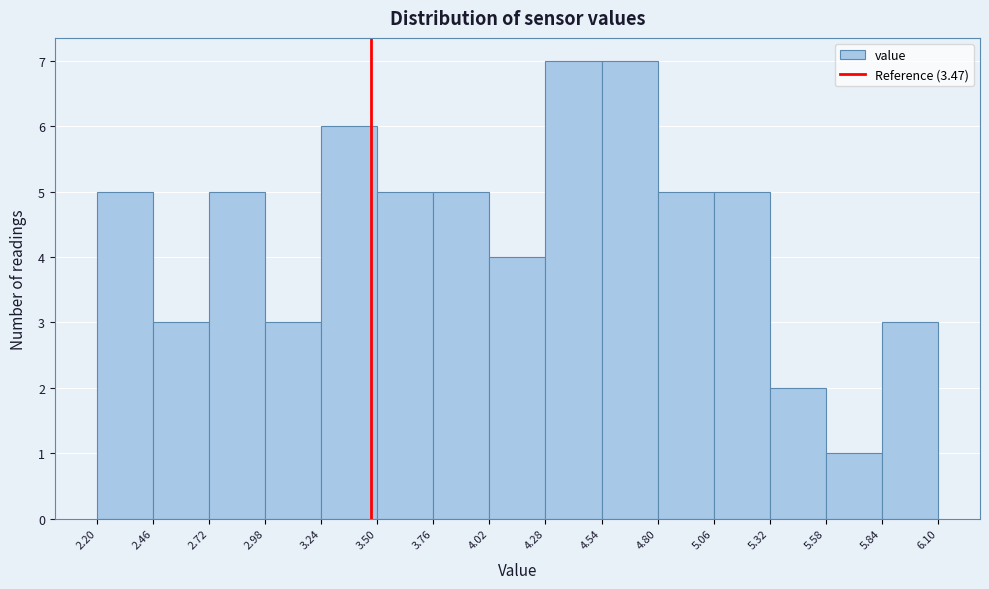

What is the height of the bar covering 4.54 to 4.80 on the x-axis? The values are not printed on the chart, so give them approximately, as read against the axis.

7